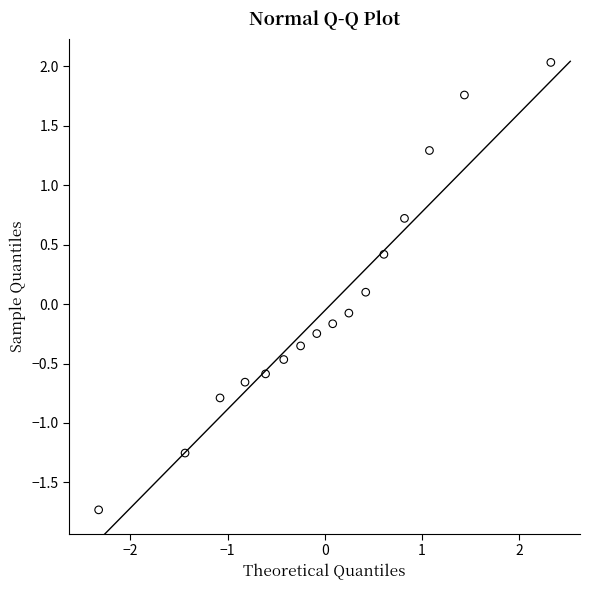

What is the range of X values (max minus min)?

4.7